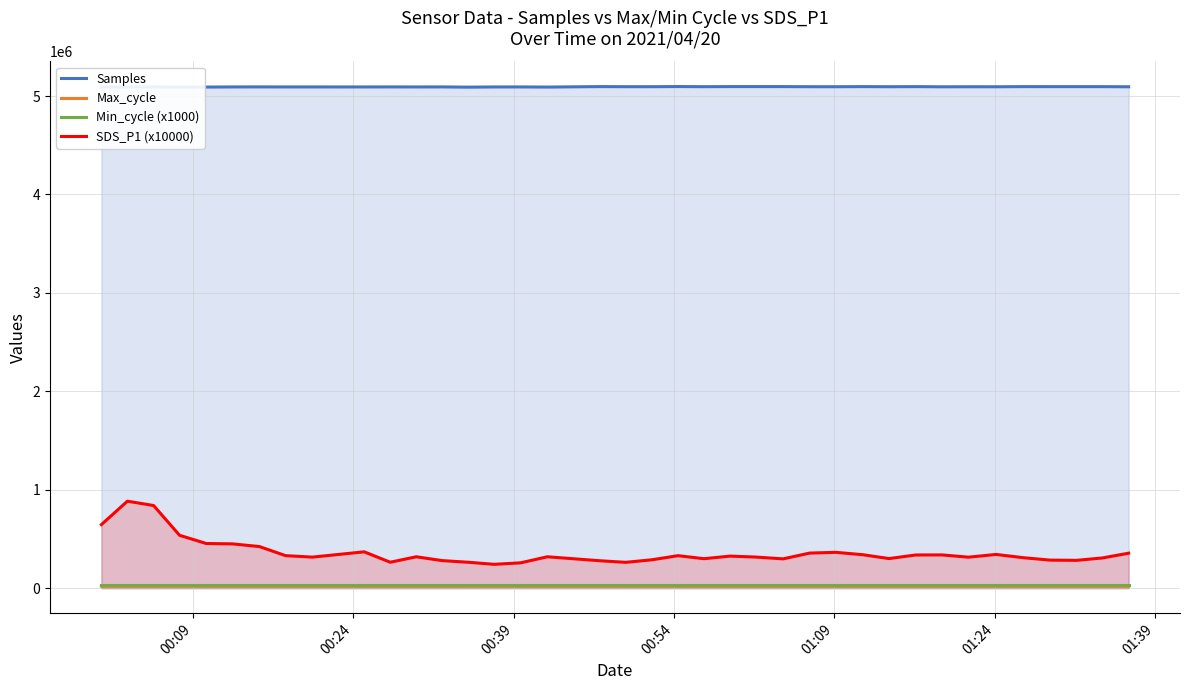

Rank the series at 11 from highest to lowest value.

Samples, SDS_P1 (x10000), Min_cycle (x1000), Max_cycle